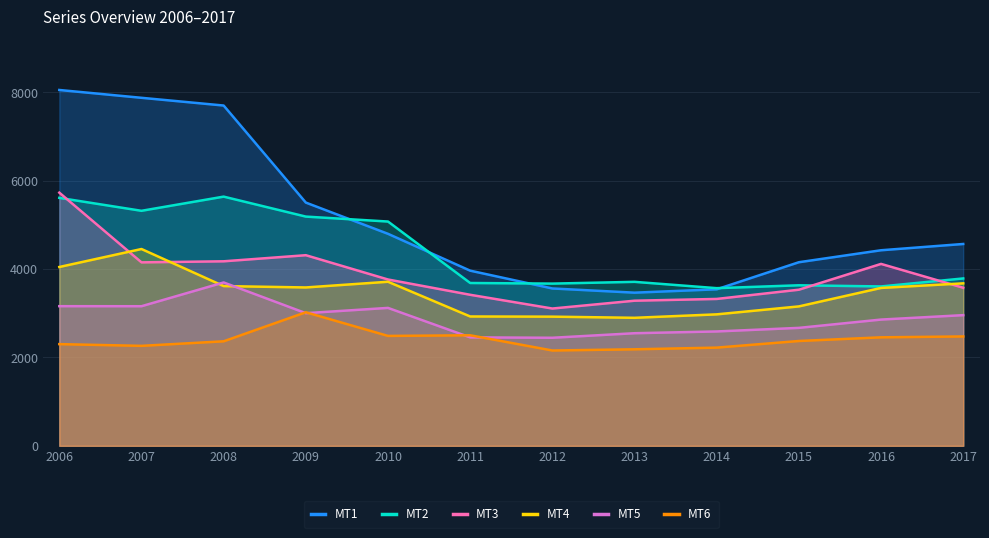

Rank the series by their average value, from lowest to highest.

MT6, MT5, MT4, MT3, MT2, MT1